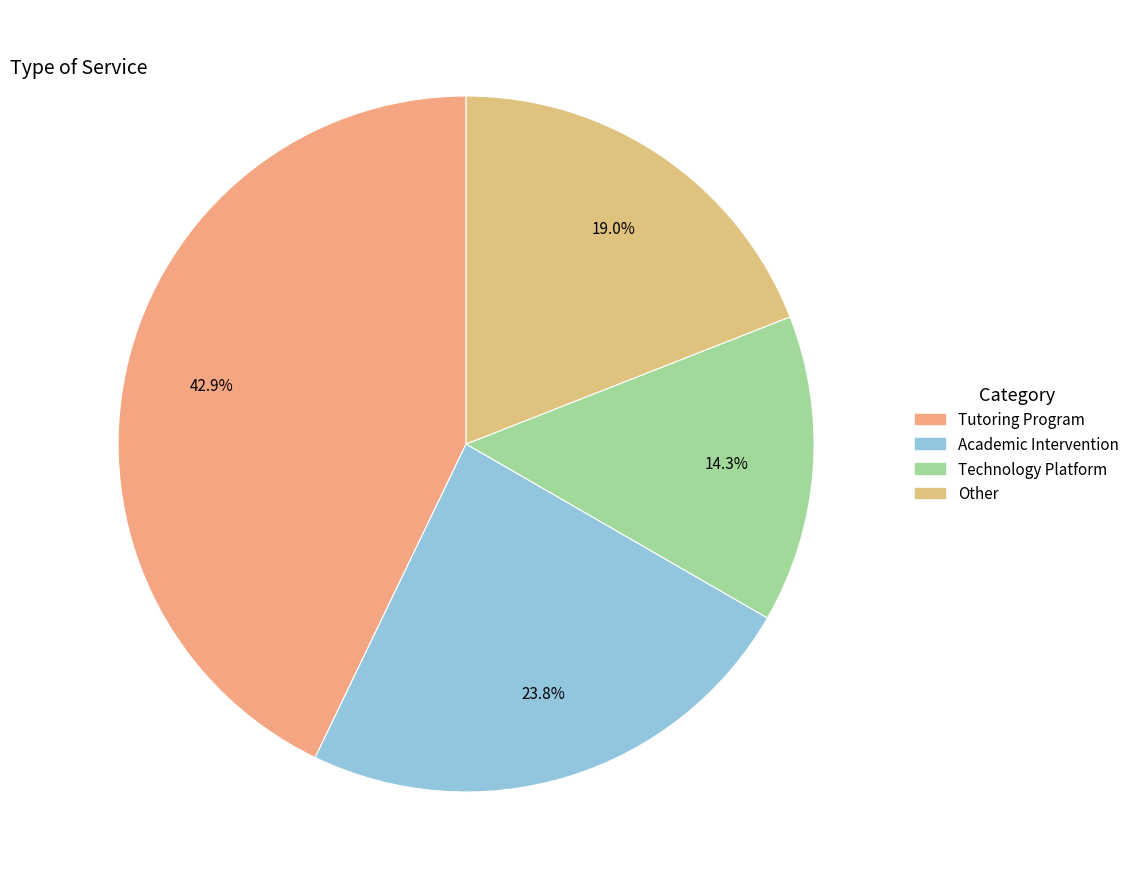

Which category has the biggest portion of the pie?

Tutoring Program